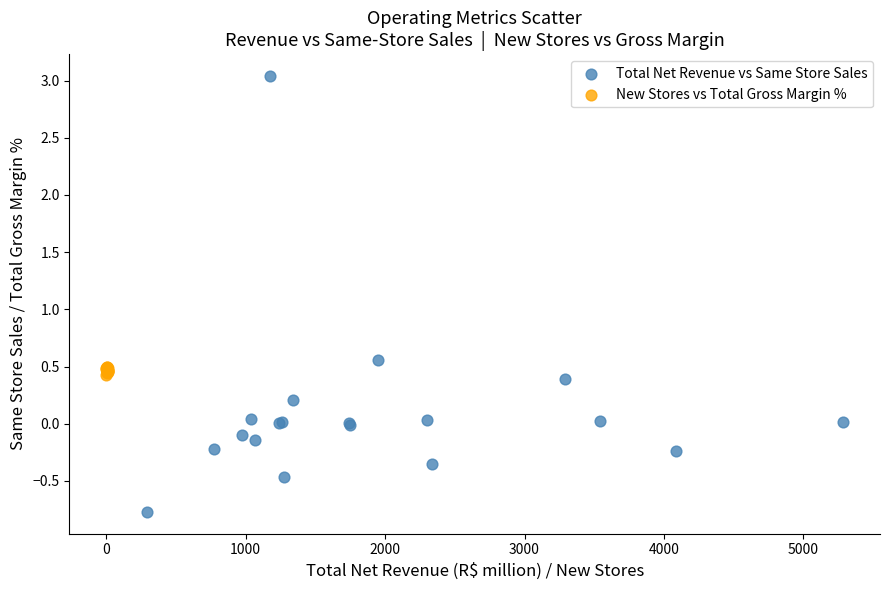

Which series contains the lowest Y value?

Total Net Revenue vs Same Store Sales